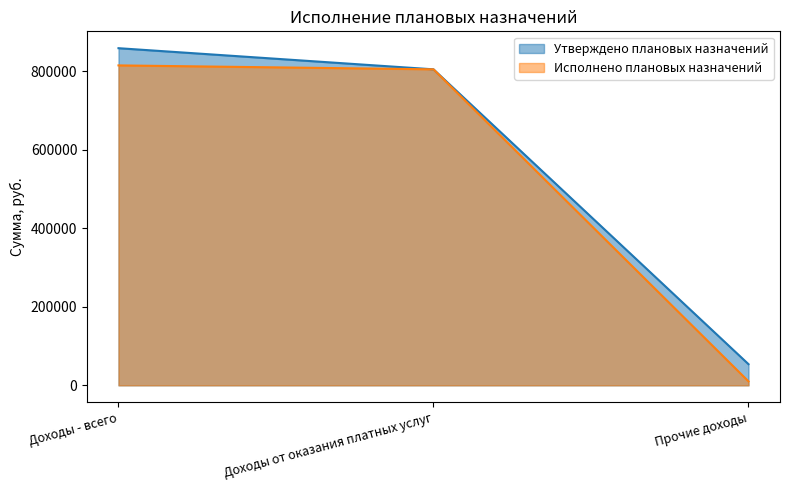

At which label is Исполнено плановых назначений closest to 412453?

Доходы от оказания платных услуг